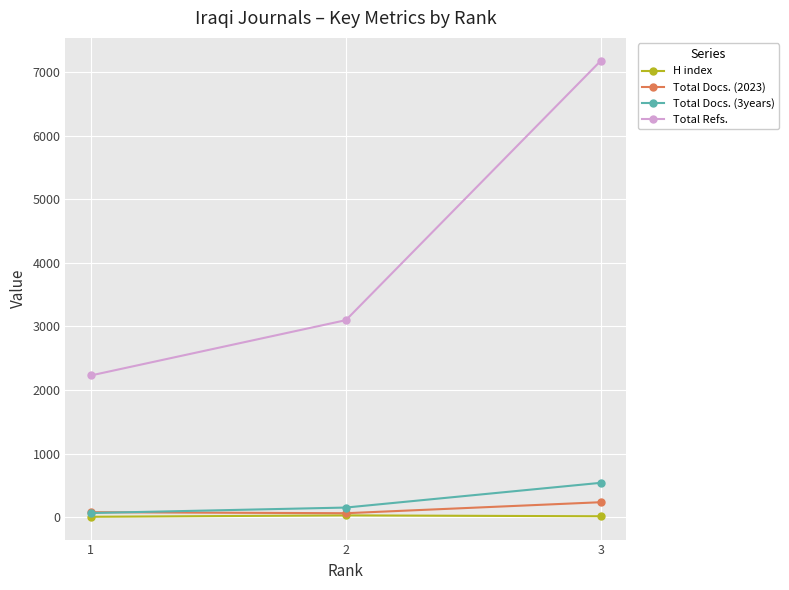

What is the greatest value displayed?

7177